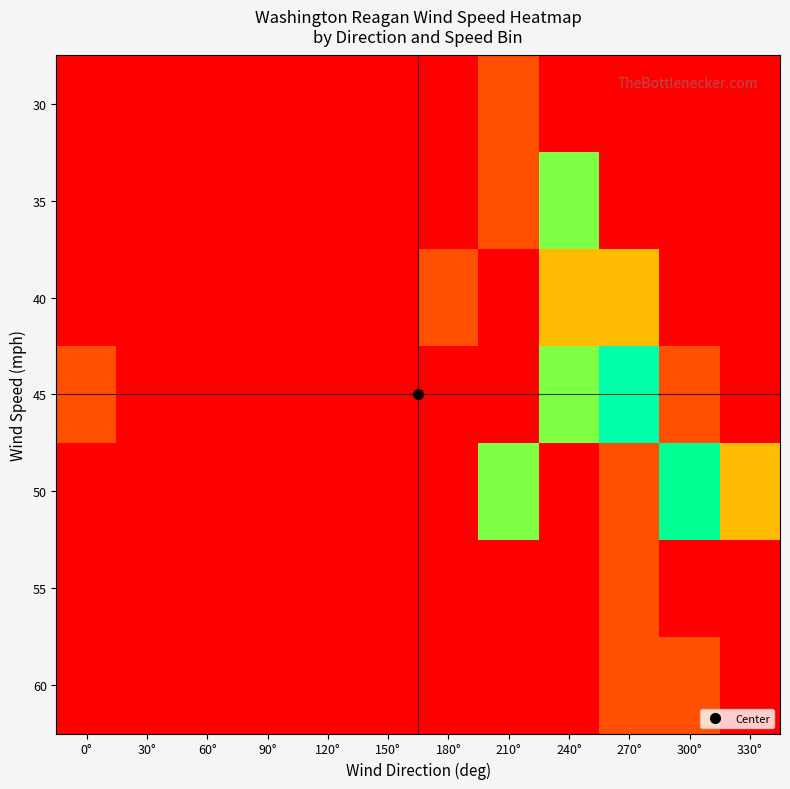

How many data points does each series have?

12